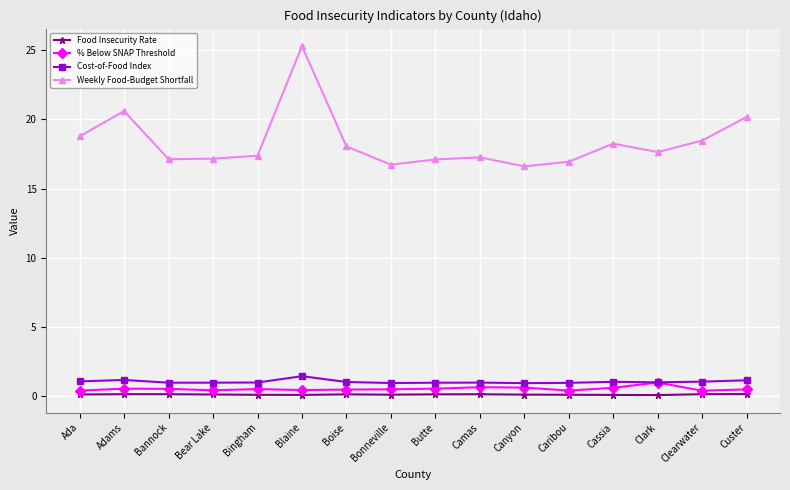

What is the spread (max minus min) of values at Camas?

17.1